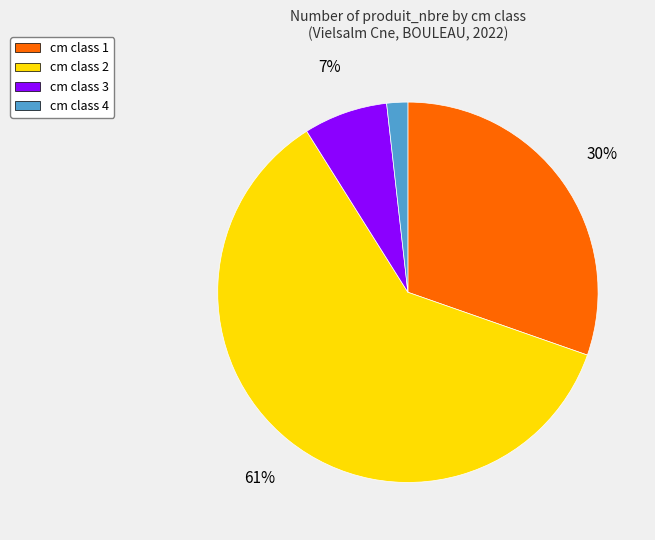

Count the number of slices in the pie.

4